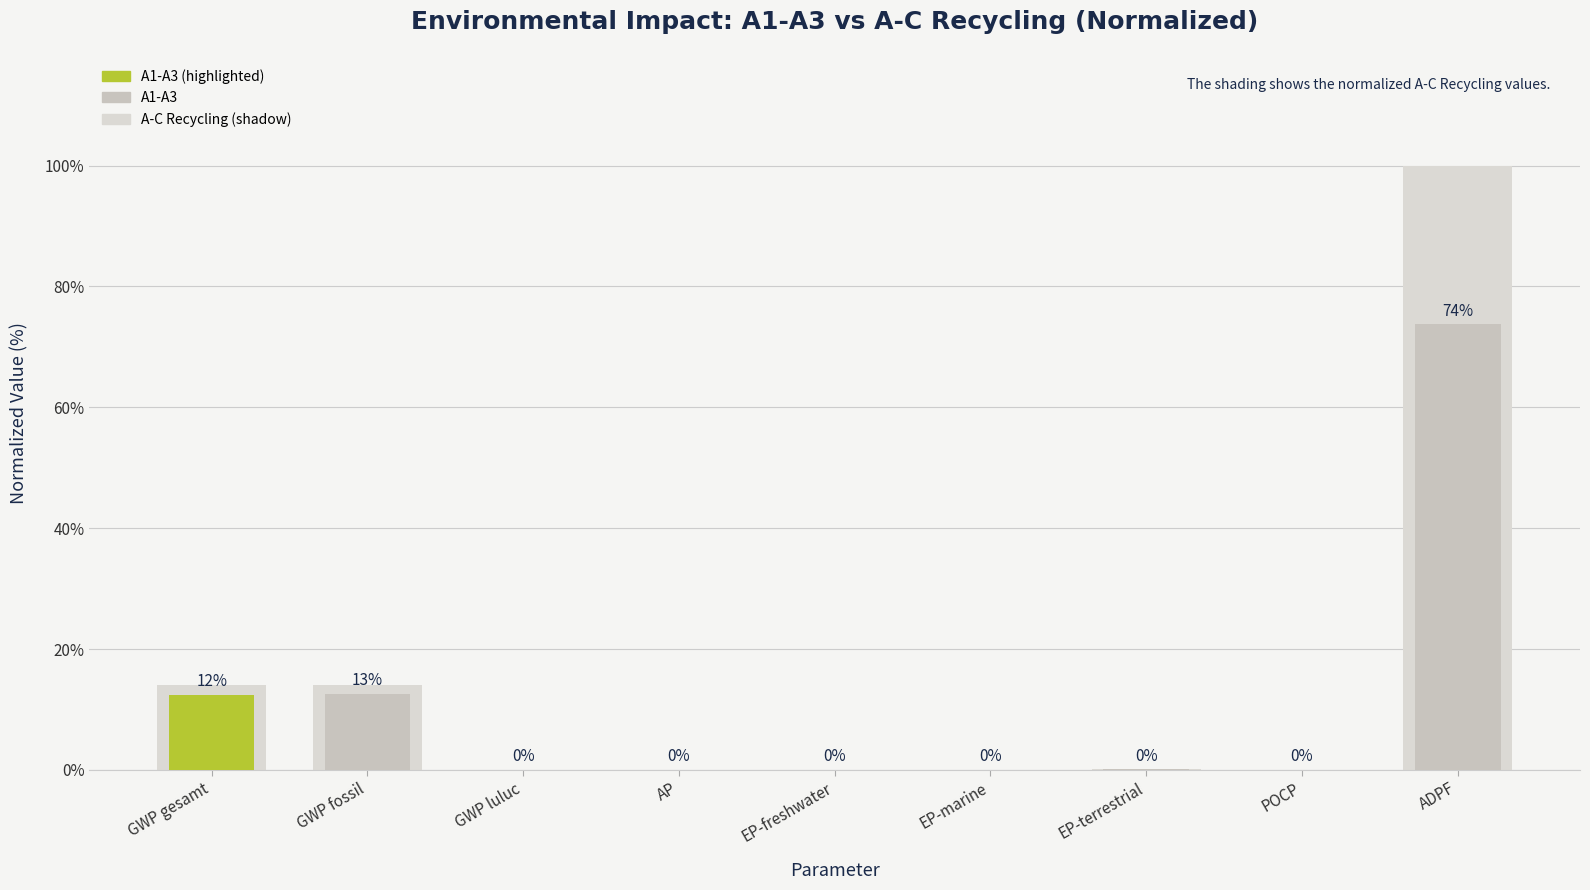

What is the total value across all series at GWP gesamt?

26.6